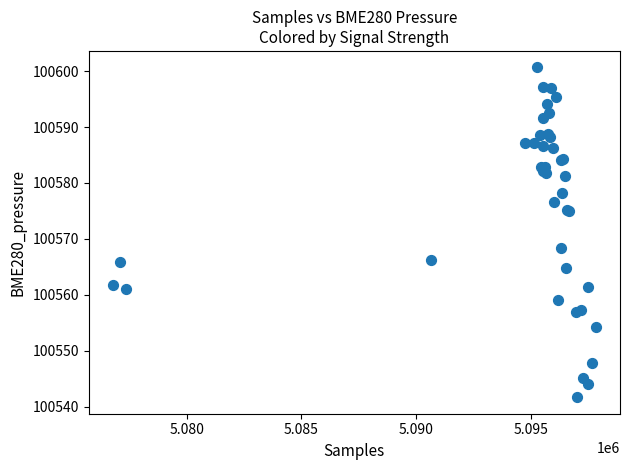

What Y value in the scatter plot is closest to 100571?

100568.3